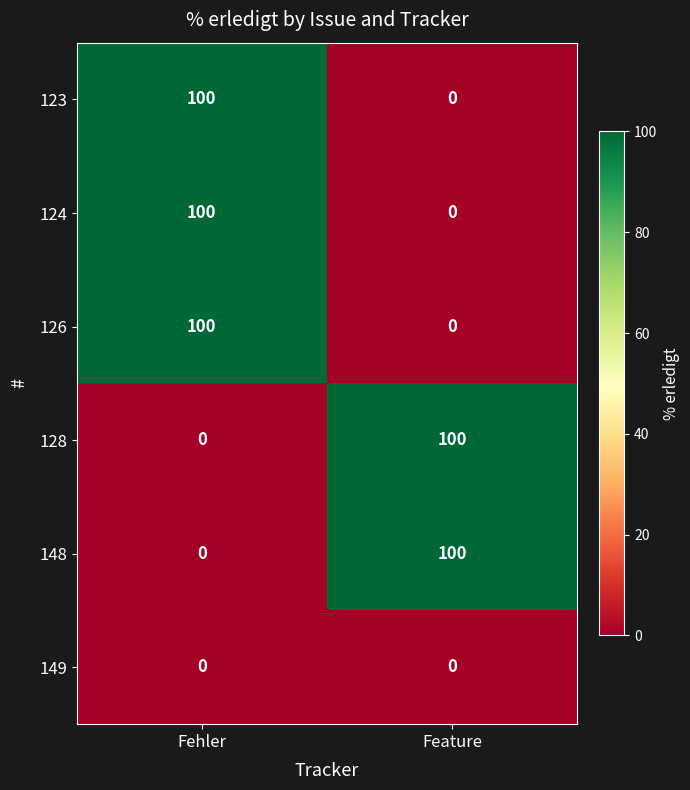

What is the total value across all series at Feature?

200